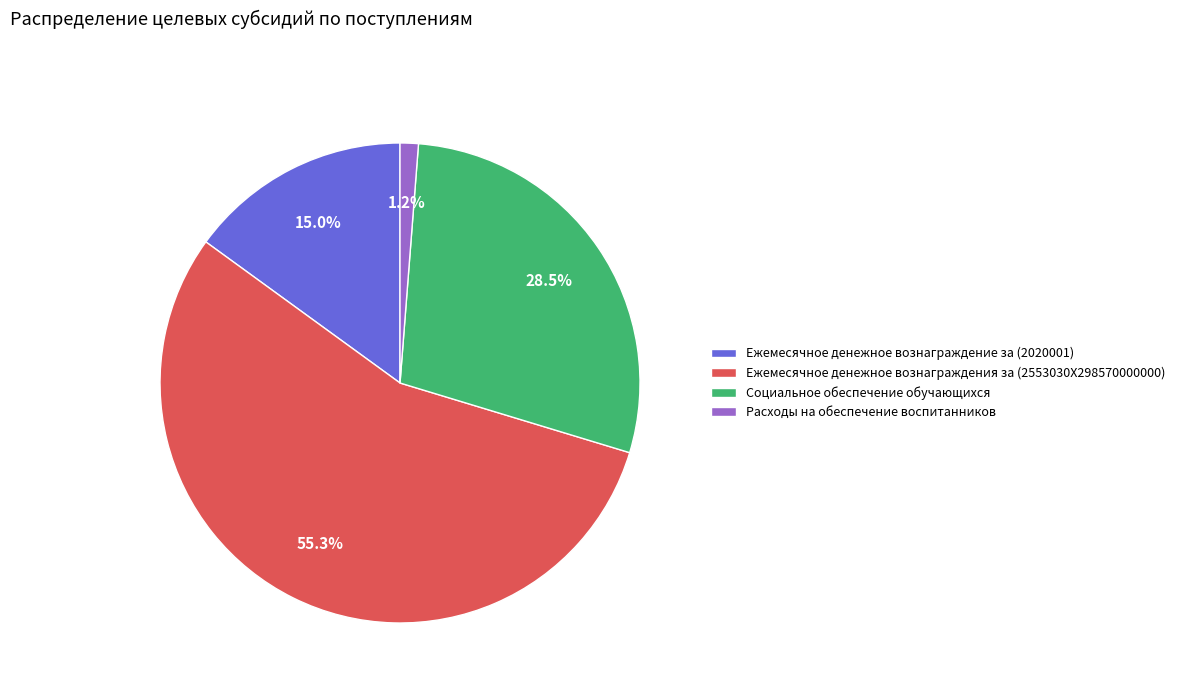

Approximately how many times larger is the value at Социальное обеспечение обучающихся compared to Ежемесячное денежное вознаграждения за (2553030X298570000000)?

0.5